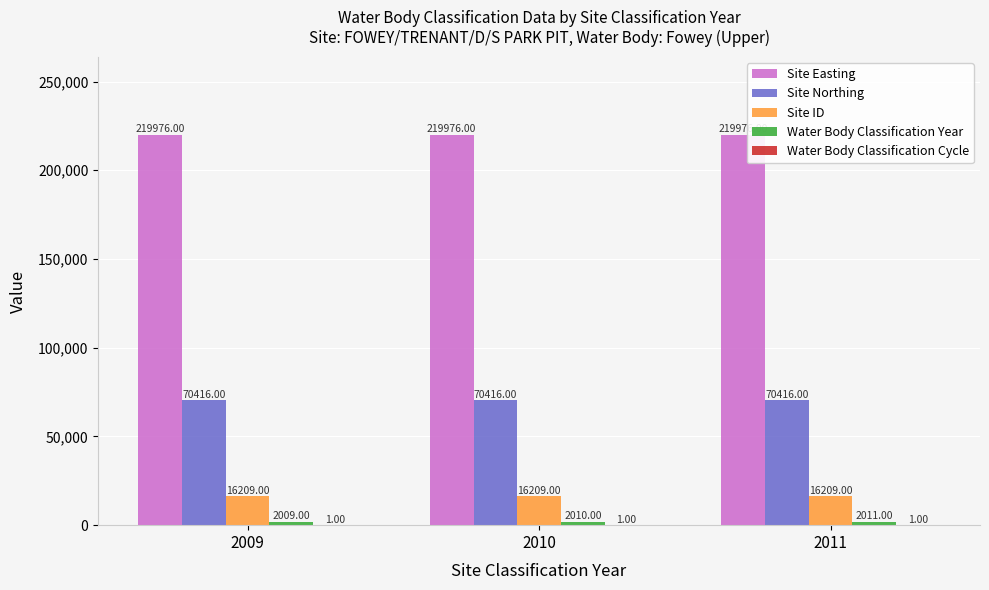

Which series has the largest total across all categories?

Site Easting